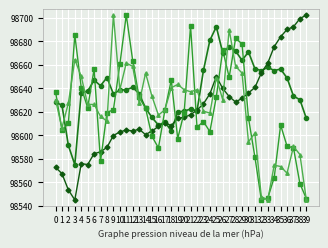

Reading left to right, list all the values displayed in this chart.

BME280_pressure: 0=98628.0	1=98625.7	2=98591.3	3=98575.0	4=98636.3	5=98637.6	6=98646.9	7=98642.2	8=98649.2	9=98635.2	10=98638.5	11=98638.7	12=98640.8	13=98635.4	14=98623.2	15=98615.2	16=98608.7	17=98611.2	18=98603.8	19=98619.8	20=98620.5	21=98622.3	22=98620.8	23=98655.2	24=98680.8	25=98692.4	26=98670.2	27=98675.4	28=98671.8	29=98663.7	30=98671.0	31=98656.7	32=98655.1	33=98657.8	34=98655.1	35=98656.3	36=98648.8	37=98633.4	38=98630.2	39=98614.3
BME280_temperature: 0=98572.8	1=98567.4	2=98553.5	3=98545.0	4=98575.9	5=98575.1	6=98584.3	7=98585.9	8=98589.7	9=98599.8	10=98602.9	11=98604.4	12=98603.6	13=98605.2	14=98600.5	15=98603.6	16=98607.5	17=98610.6	18=98608.3	19=98614.4	20=98615.2	21=98617.5	22=98621.4	23=98626.8	24=98635.3	25=98649.9	26=98639.9	27=98632.9	28=98628.3	29=98631.4	30=98636.0	31=98640.7	32=98653.0	33=98661.5	34=98675.4	35=98683.9	36=98690.0	37=98692.4	38=98699.3	39=98702.4
SDS_P1: 0=98637.3	1=98604.2	2=98610.1	3=98685.4	4=98640.6	5=98623.4	6=98656.3	7=98577.8	8=98619.4	9=98621.8	10=98660.3	11=98702.4	12=98663.6	13=98632.3	14=98623.0	15=98599.1	16=98589.3	17=98621.2	18=98647.0	19=98597.2	20=98619.4	21=98693.2	22=98607.0	23=98611.6	24=98603.1	25=98632.6	26=98672.5	27=98649.4	28=98682.5	29=98677.8	30=98614.7	31=98581.5	32=98545.0	33=98546.5	34=98564.0	35=98608.7	36=98590.8	37=98589.3	38=98558.8	39=98546.1
SDS_P2: 0=98630.2	1=98606.4	2=98627.4	3=98664.3	4=98650.1	5=98626.2	6=98626.2	7=98616.0	8=98612.0	9=98702.4	10=98638.7	11=98661.5	12=98658.6	13=98627.4	14=98653.0	15=98633.1	16=98617.2	17=98621.7	18=98640.5	19=98643.3	20=98638.7	21=98637.0	22=98638.7	23=98620.6	24=98618.9	25=98649.0	26=98630.2	27=98689.9	28=98658.6	29=98653.0	30=98594.4	31=98601.8	32=98547.8	33=98545.0	34=98574.5	35=98573.4	36=98567.7	37=98590.5	38=98583.6	39=98545.0